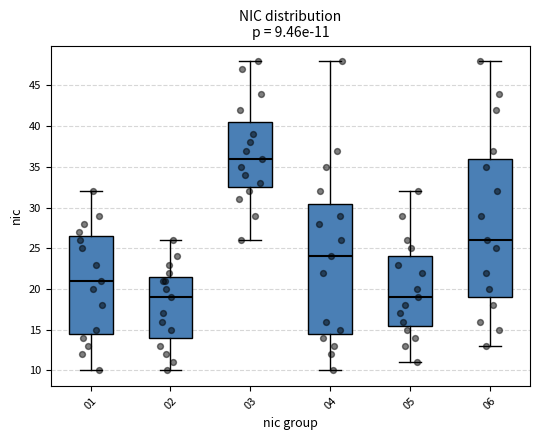

Which box's median line is the highest?

03